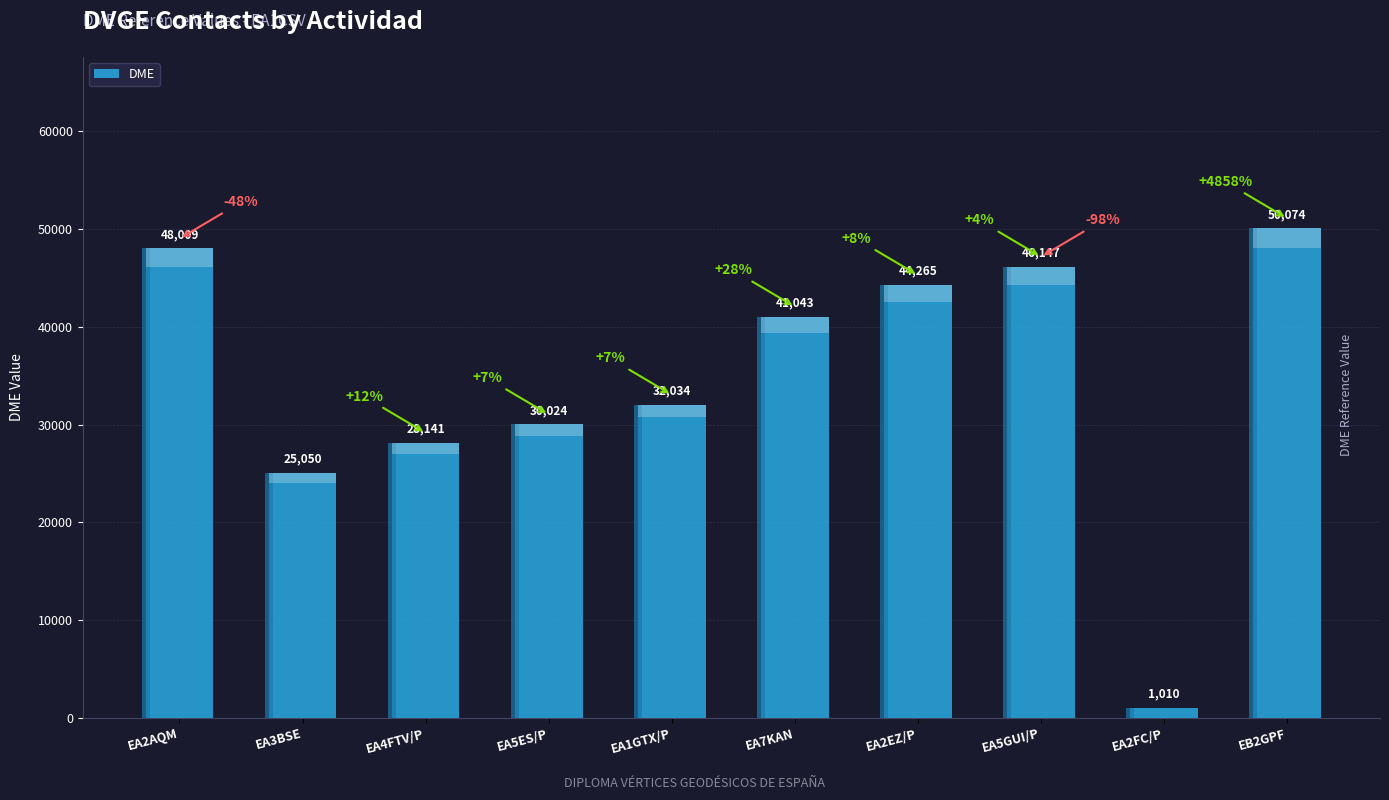

What is the label of the 5th bar from the left?

EA1GTX/P